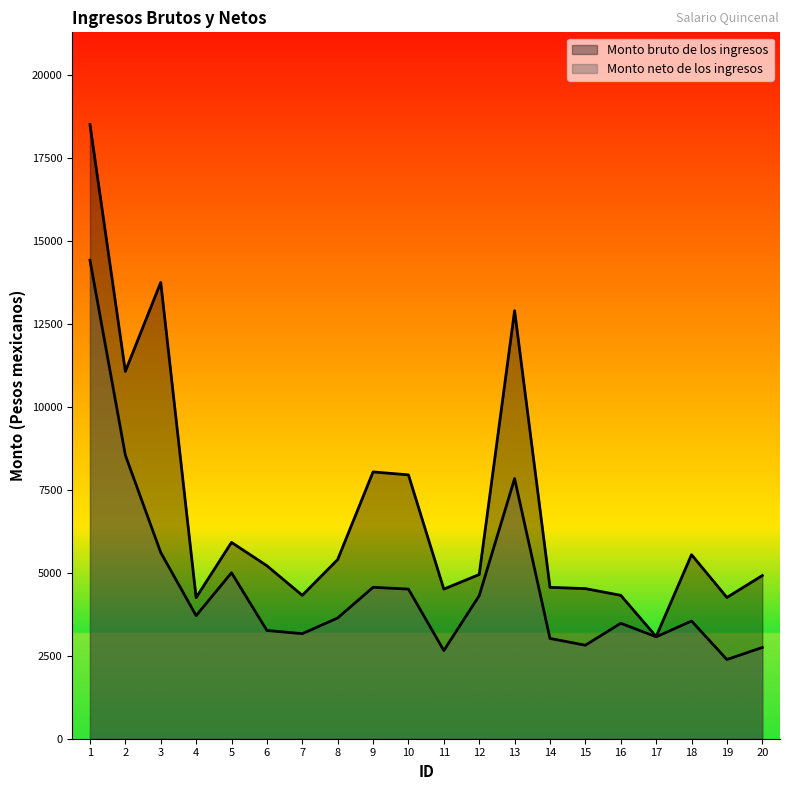

Reading left to right, transcribe all the data shown in this chart.

Monto bruto de los ingresos: 1=18516.9	2=11074.7	3=13754.6	4=4254.0	5=5918.6	6=5214.8	7=4322.3	8=5400.9	9=8042.6	10=7954.5	11=4510.3	12=4950.0	13=12903.8	14=4562.8	15=4525.3	16=4322.3	17=3080.4	18=5547.8	19=4258.5	20=4918.9
Monto neto de los ingresos: 1=14428.2	2=8548.6	3=5613.9	4=3709.8	5=5002.6	6=3264.2	7=3166.8	8=3640.4	9=4564.3	10=4510.3	11=2658.8	12=4311.4	13=7842.3	14=3022.9	15=2818.6	16=3480.6	17=3071.7	18=3548.2	19=2387.5	20=2751.0